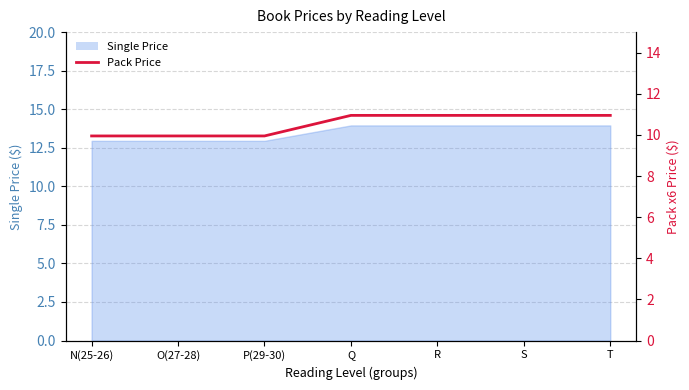

What is the difference between the values at R and N(25-26)?

1.0